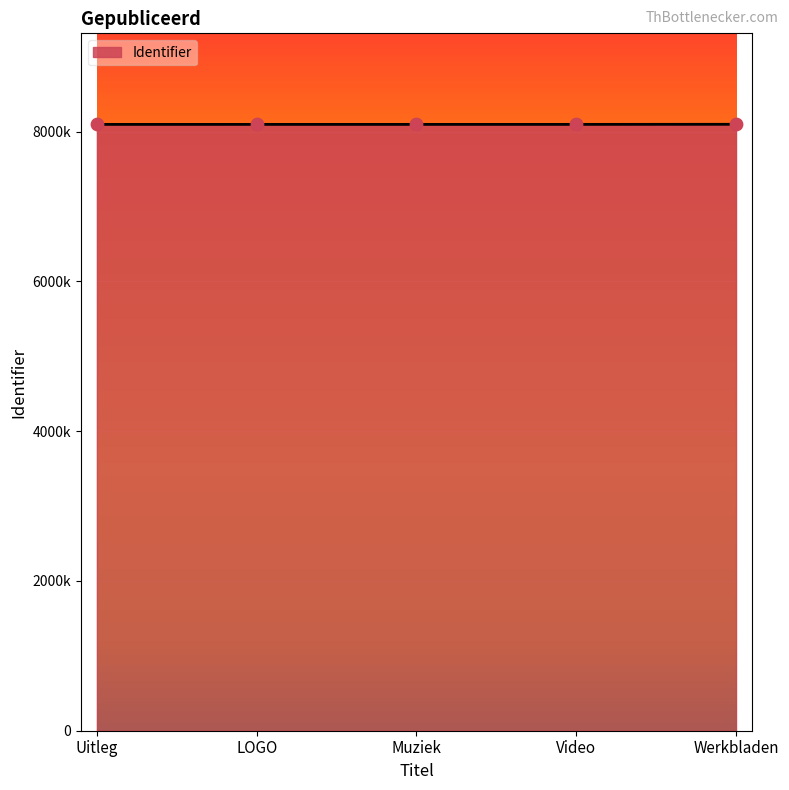

Which has a higher value, LOGO or Uitleg?

LOGO